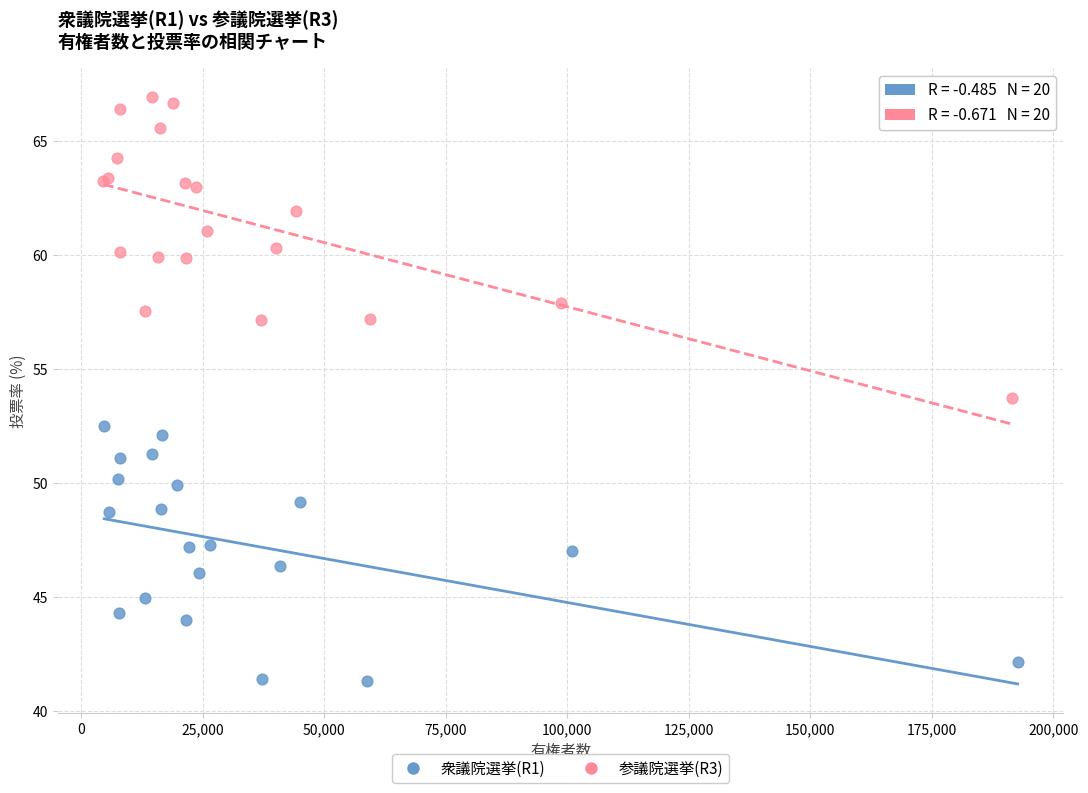

Which series has the widest spread of Y values?

参議院選挙(R3)